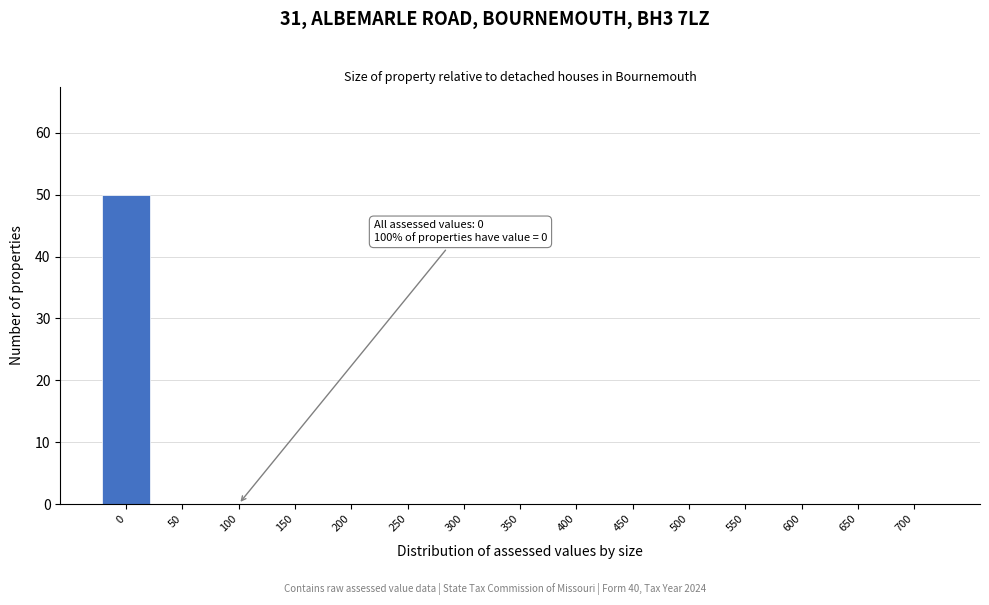

Reading left to right, list all the values displayed in this chart.

0=50	50=0	100=0	150=0	200=0	250=0	300=0	350=0	400=0	450=0	500=0	550=0	600=0	650=0	700=0